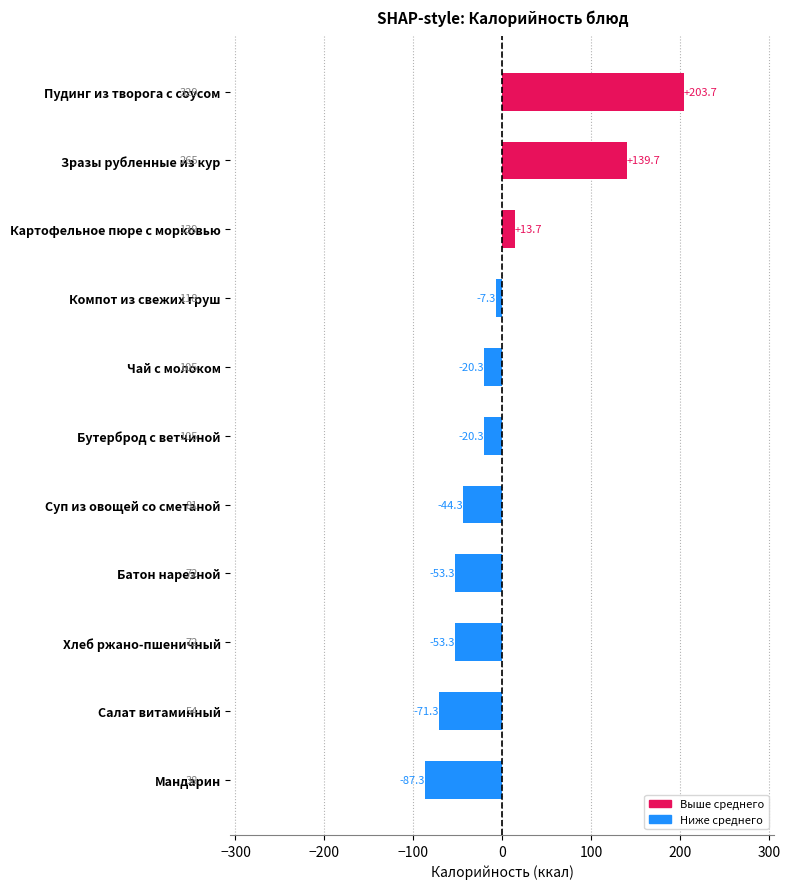

True or false: the data shows 129 at Батон нарезной.

False